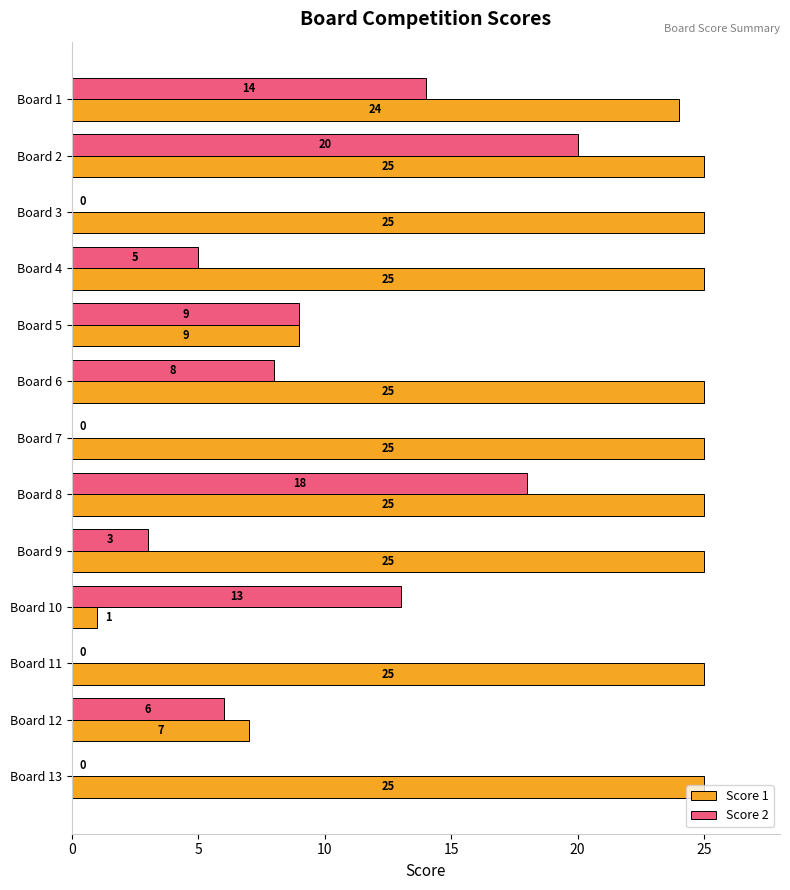

The value of Score 1 at Board 10 is 1. True or false?

True